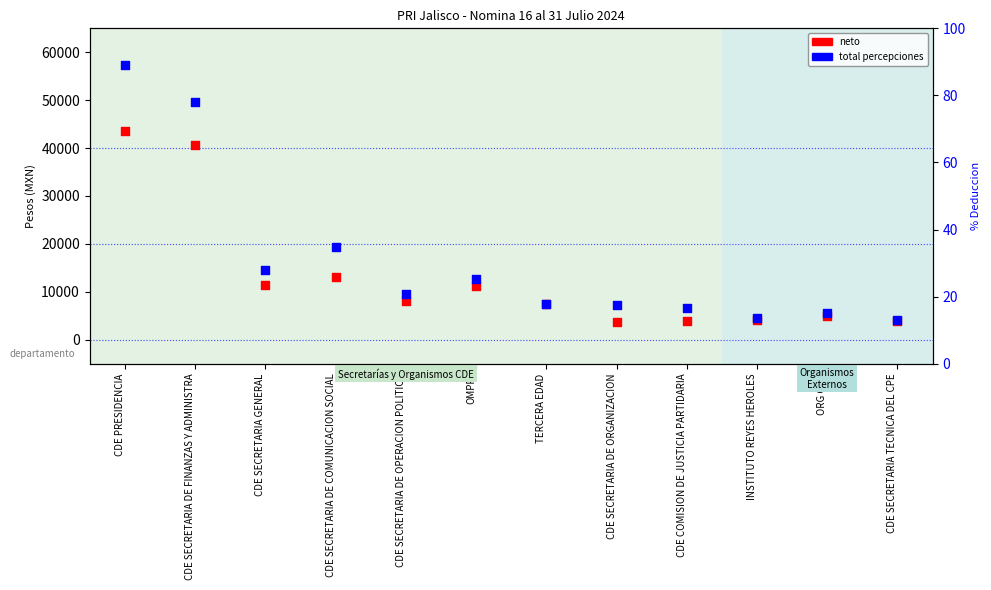

What are all the series names shown in the legend?

neto, total percepciones